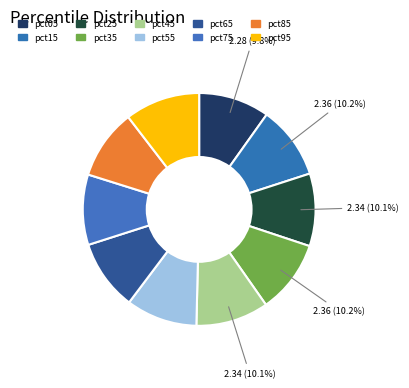

Rank the categories by value from lowest to highest.

pct85, pct75, pct65, pct05, pct55, pct25, pct45, pct15, pct35, pct95